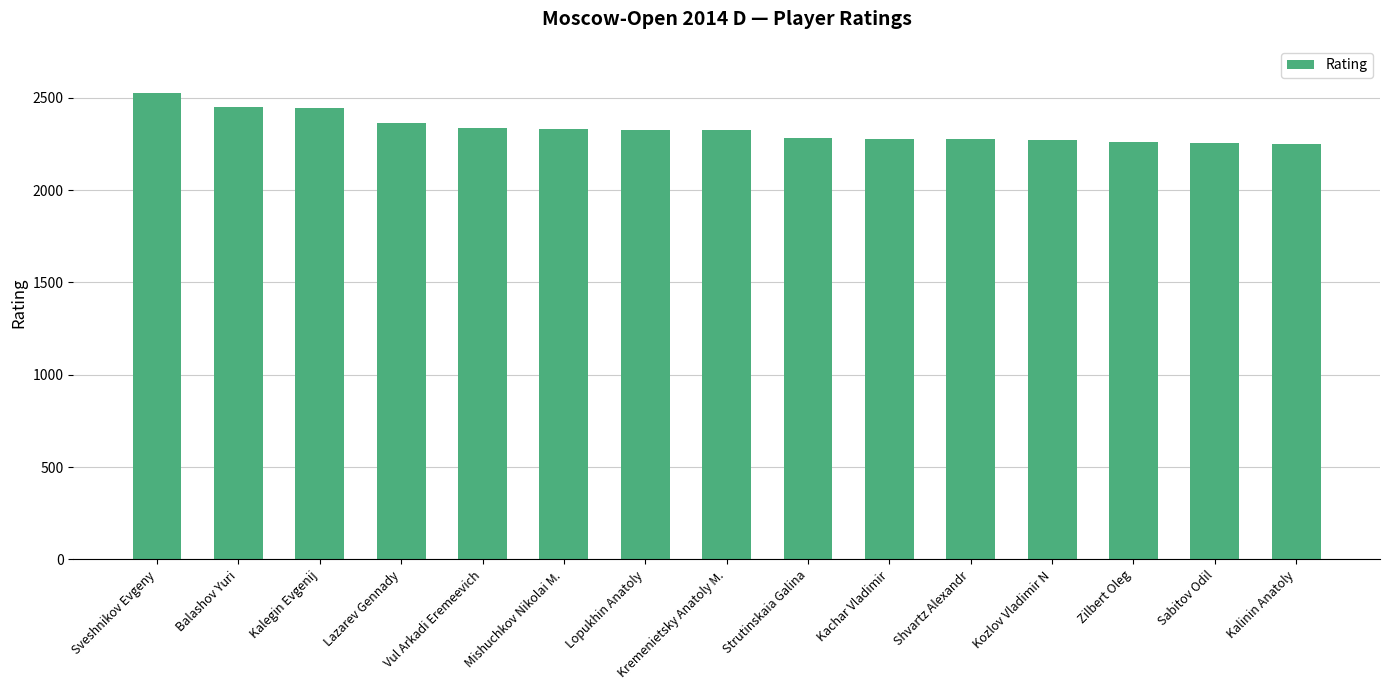

Are the bars horizontal?

No